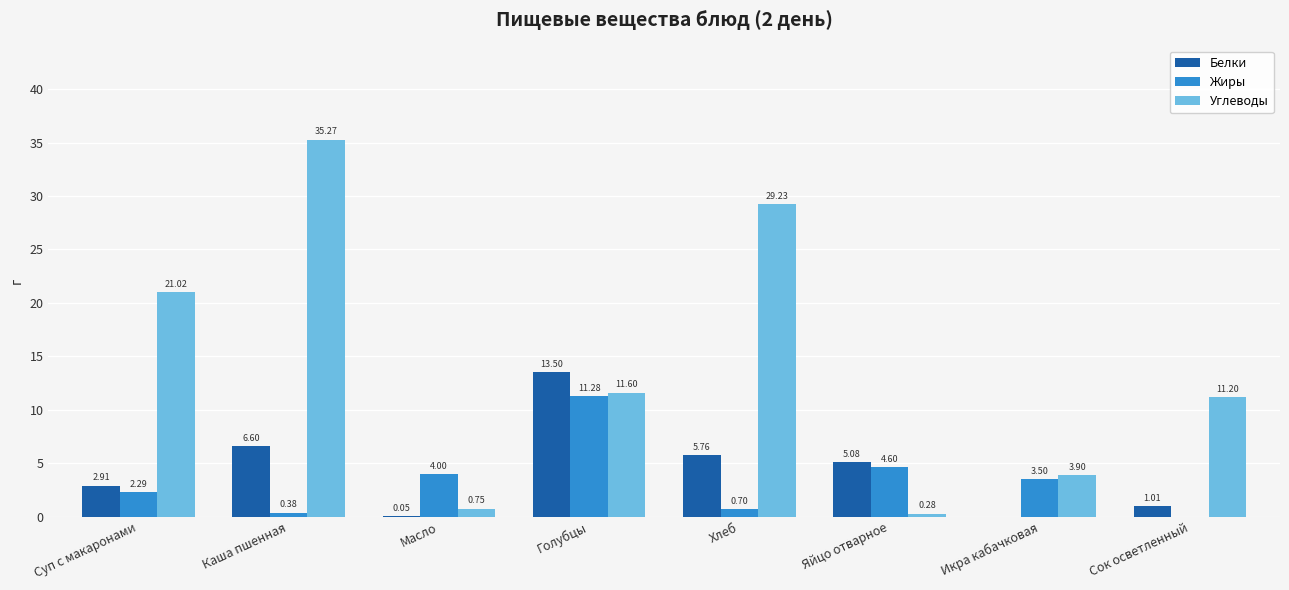

Is the value of Жиры at Яйцо отварное greater than the value of Углеводы at Масло?

Yes